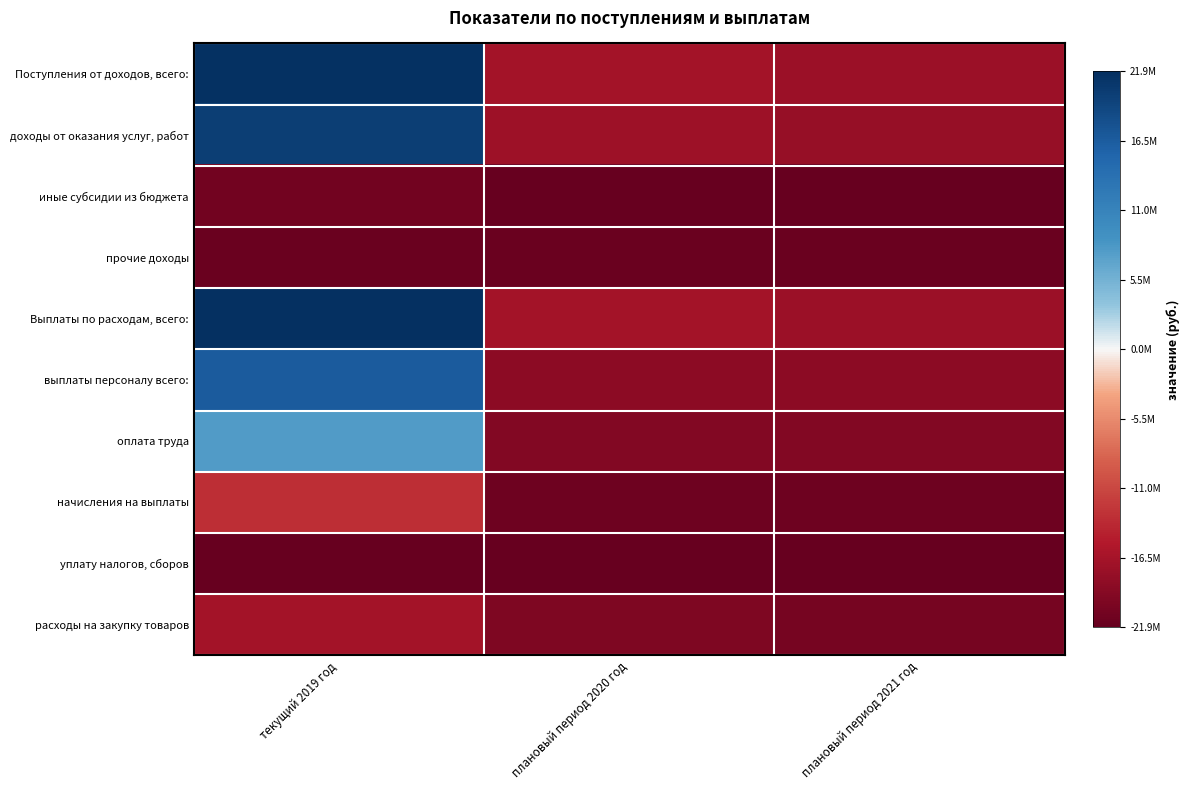

Between плановый период 2020 год and плановый период 2021 год, which series saw the biggest shift?

Поступления от доходов, всего: